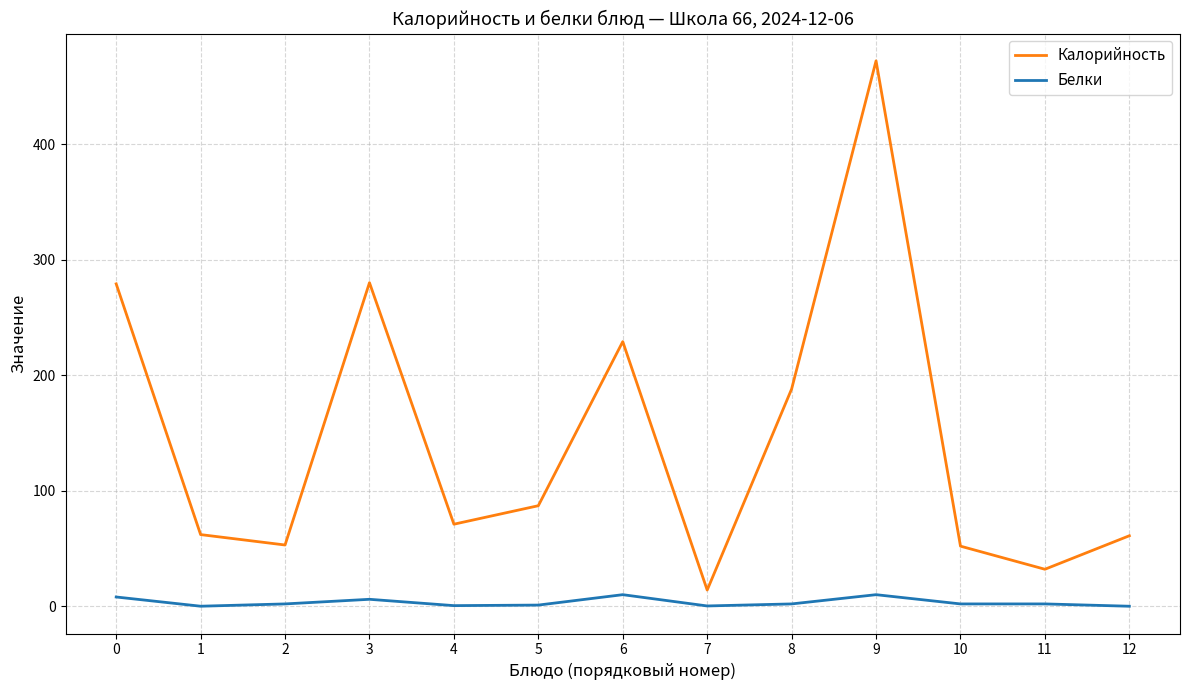

List the series in order of their overall mean, highest first.

Калорийность, Белки